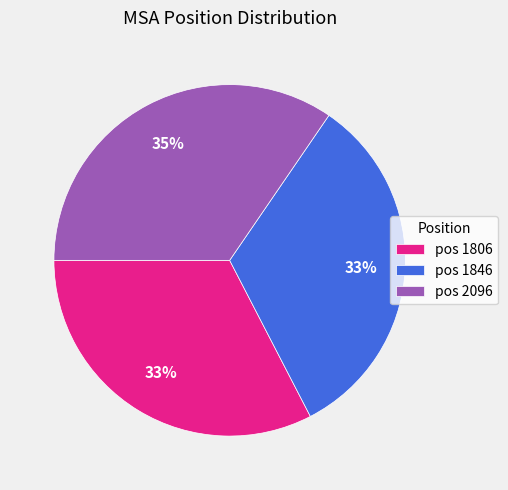

What percentage is the pos 2096 slice, to the nearest percent?

35%